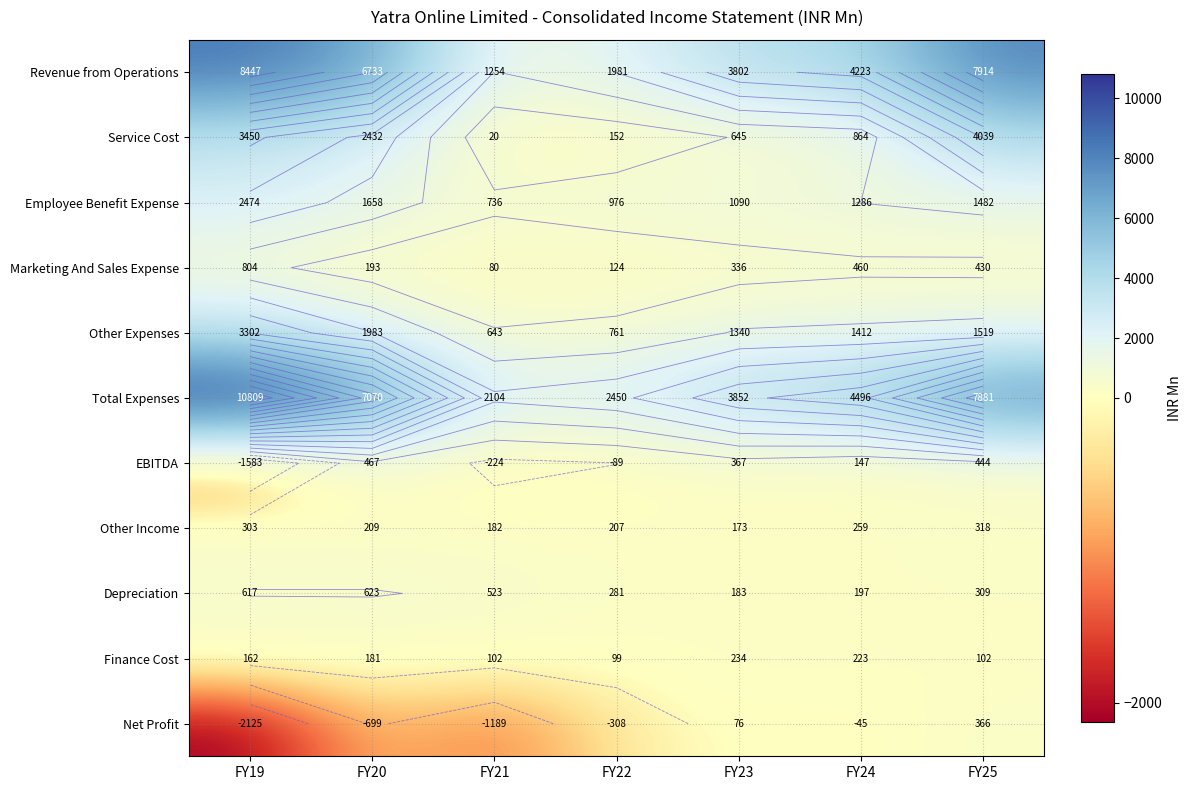

The value of Other Expenses at FY20 is 3204.3. True or false?

False